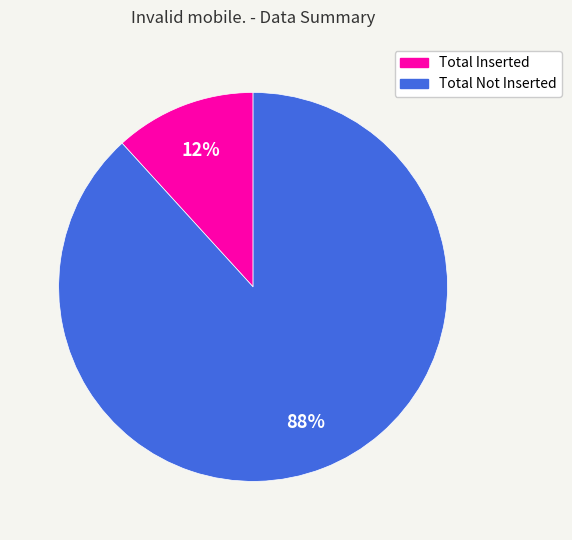

Is the sum of Total Inserted and Total Not Inserted greater than half?

Yes